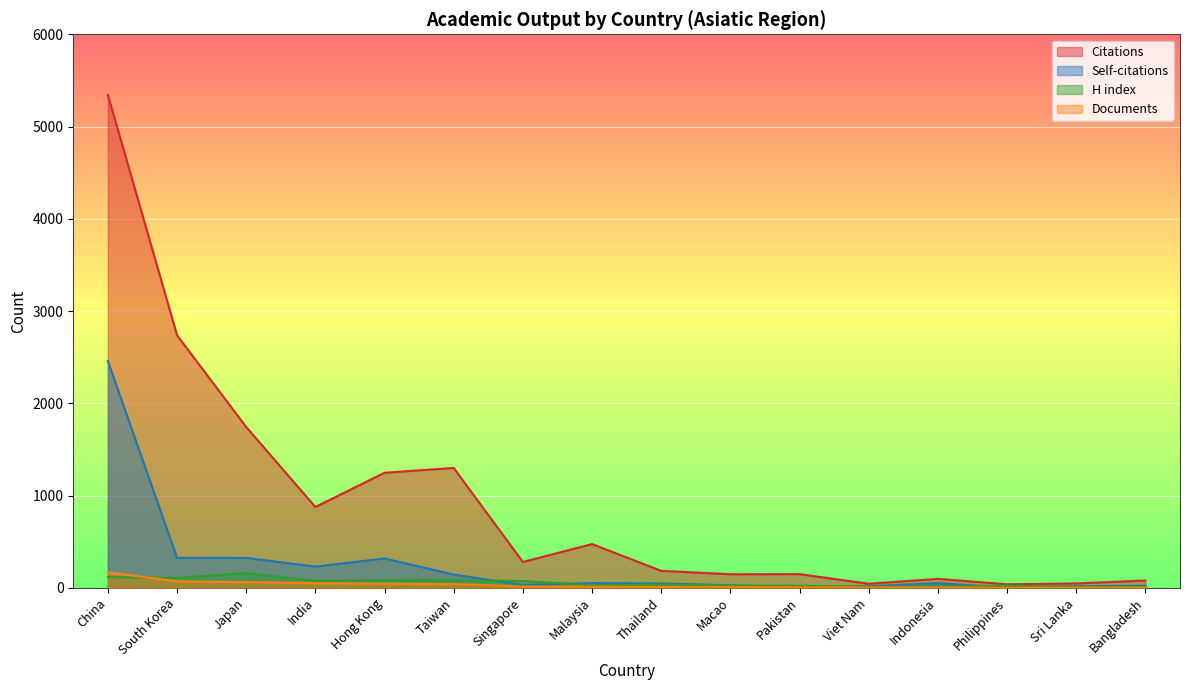

What is the total value across all series at Philippines?

64